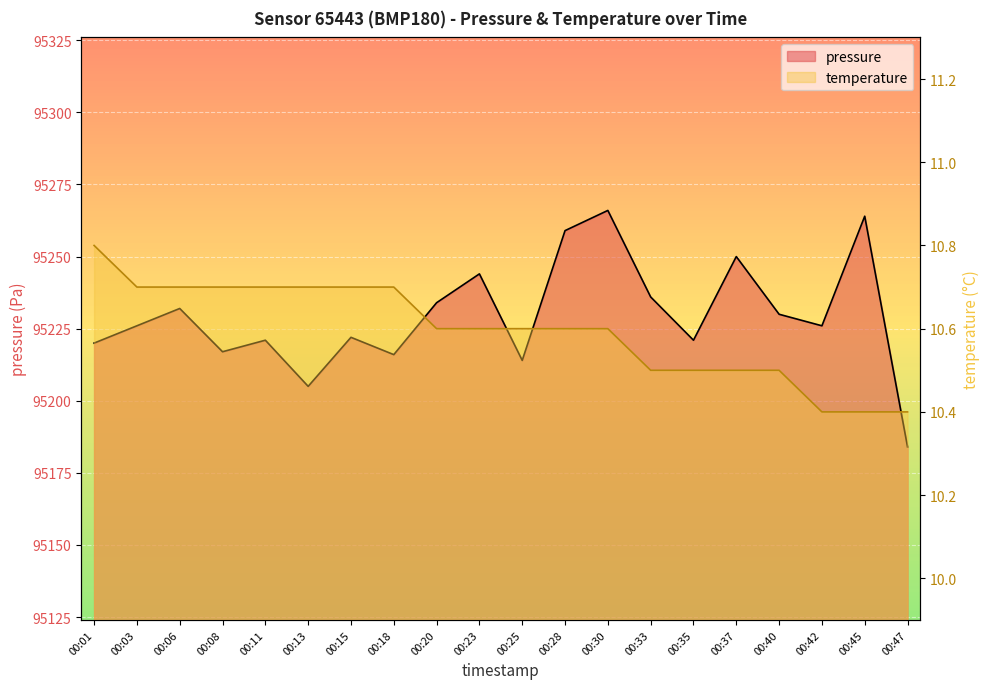

How many lines are shown in the chart?

2